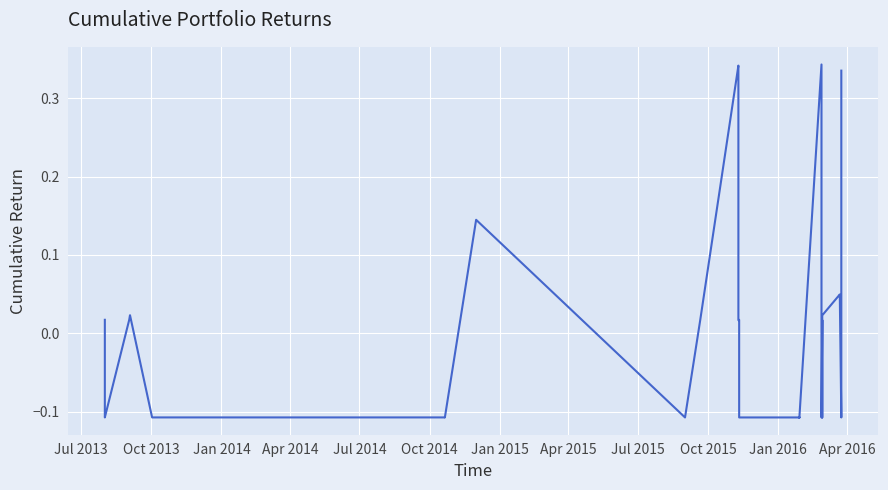

How many values are above zero?

19